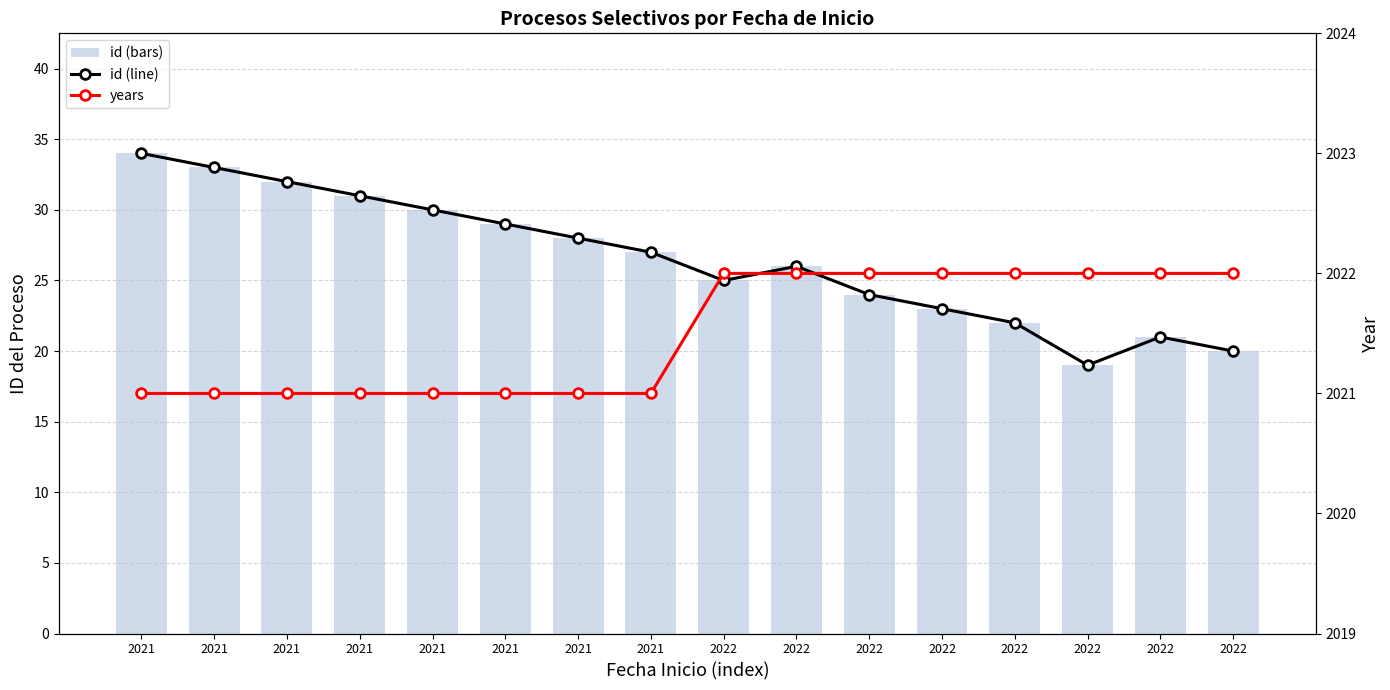

Reading right to left, transcribe all the data shown in this chart.

id: 2022=20	2022=21	2022=19	2022=22	2022=23	2022=24	2022=26	2022=25	2021=27	2021=28	2021=29	2021=30	2021=31	2021=32	2021=33	2021=34
years: 2022=2022	2022=2022	2022=2022	2022=2022	2022=2022	2022=2022	2022=2022	2022=2022	2021=2021	2021=2021	2021=2021	2021=2021	2021=2021	2021=2021	2021=2021	2021=2021